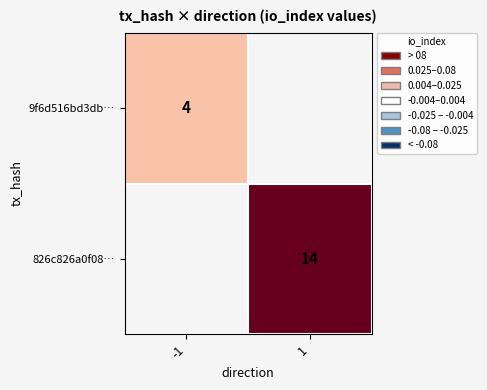

The value of 9f6d516bd3db… at -1 is 2. True or false?

False